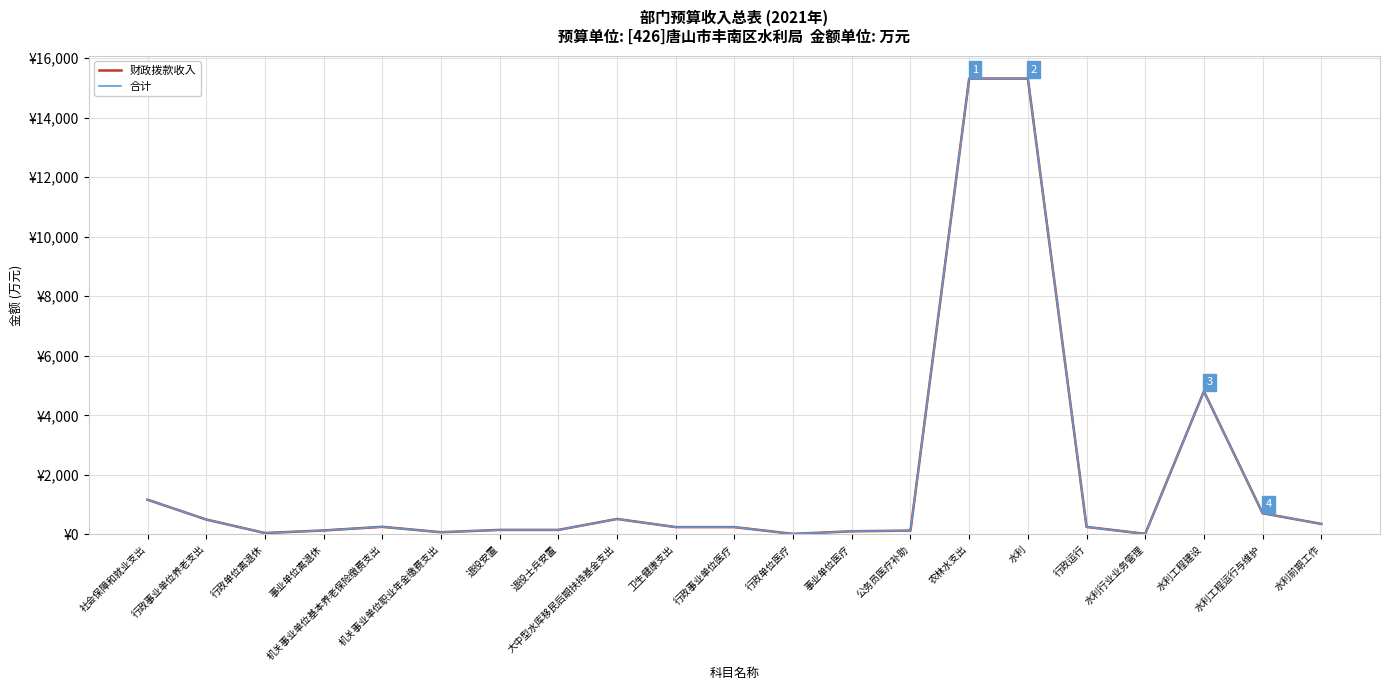

Read the 财政拨款收入 value at 机关事业单位职业年金缴费支出.

71.3